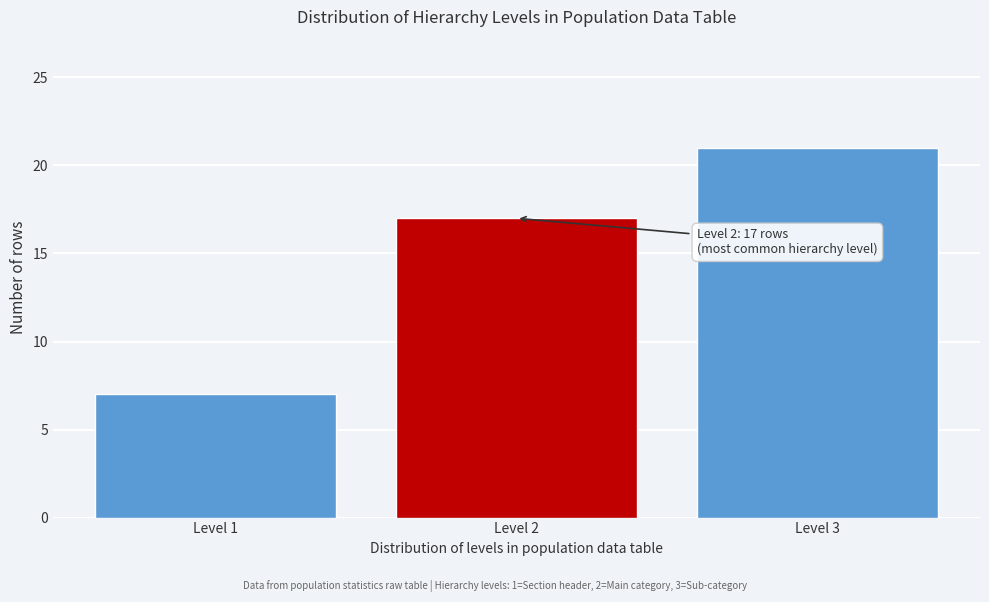

Over which range of the x-axis is the bar tallest?

2.5 to 3.5